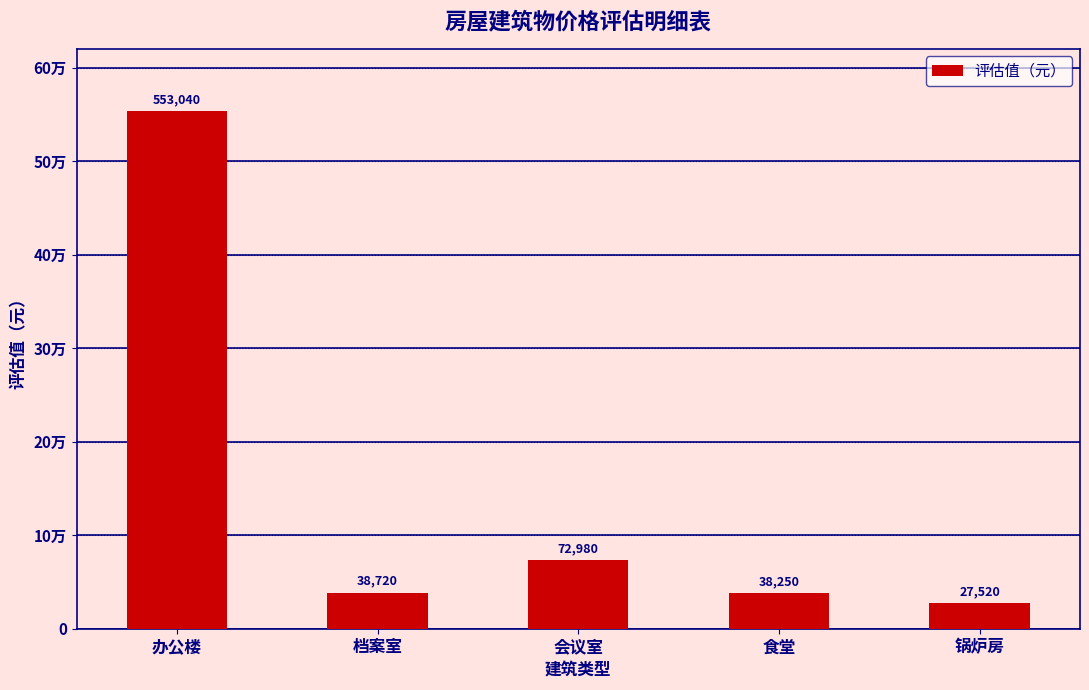

What is the smallest value displayed?

27520